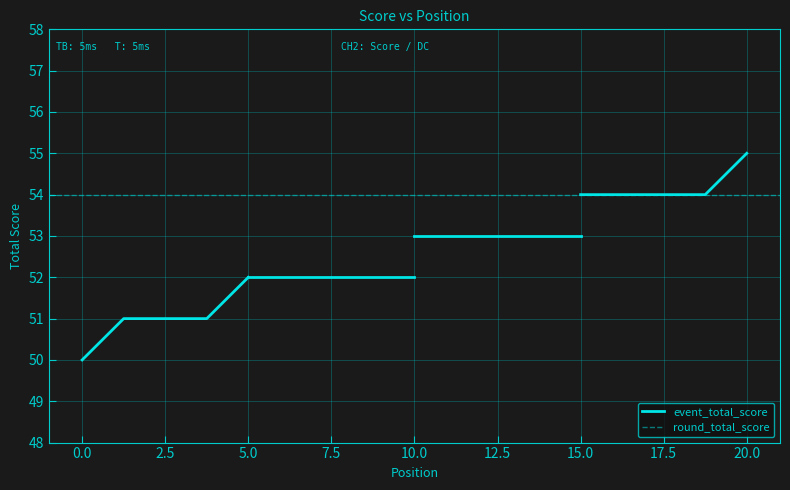

Where is round_total_score nearest to the value 52?

5